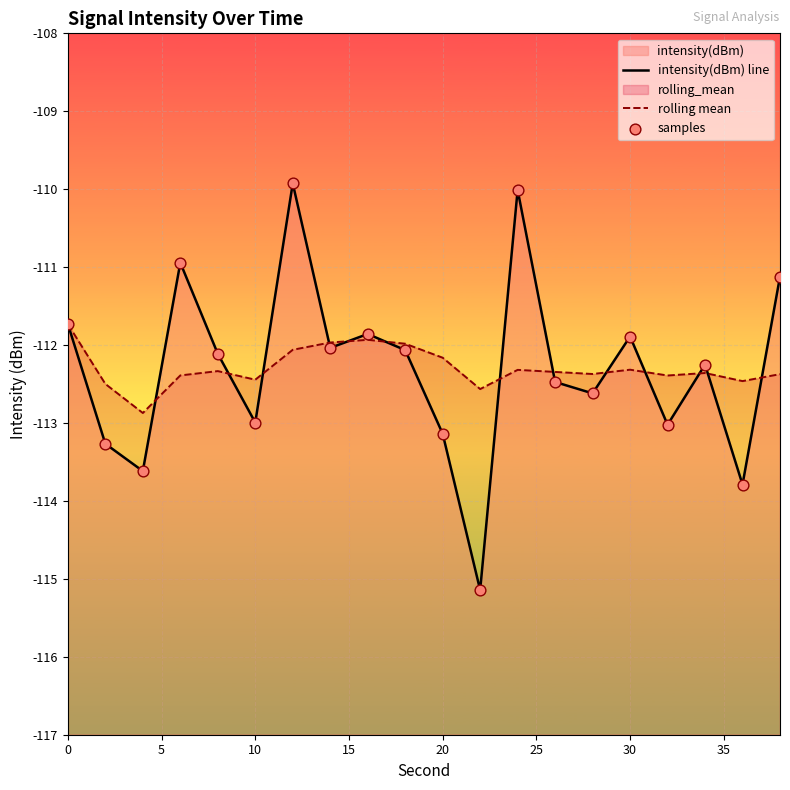

Which series has the largest Y range (max minus min)?

intensity(dBm) line